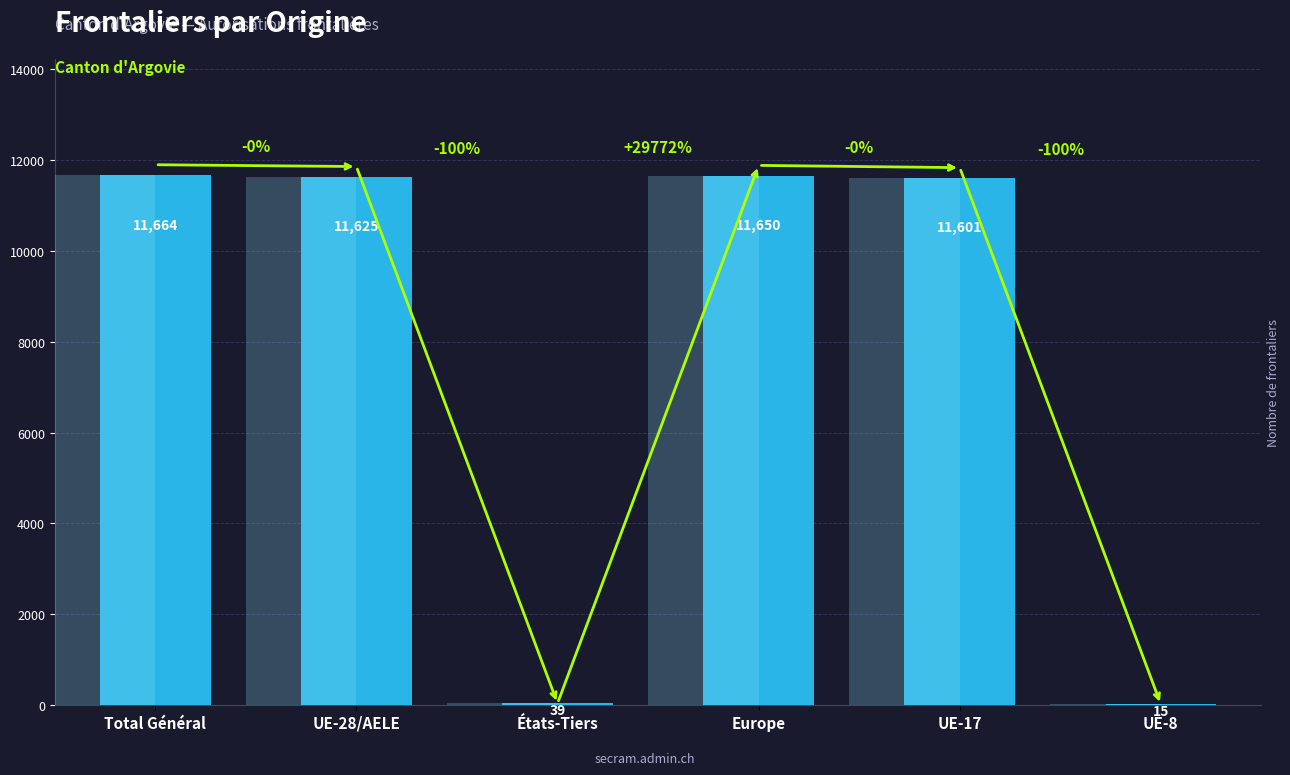

What is the label of the 2nd bar from the left?

UE-28/AELE